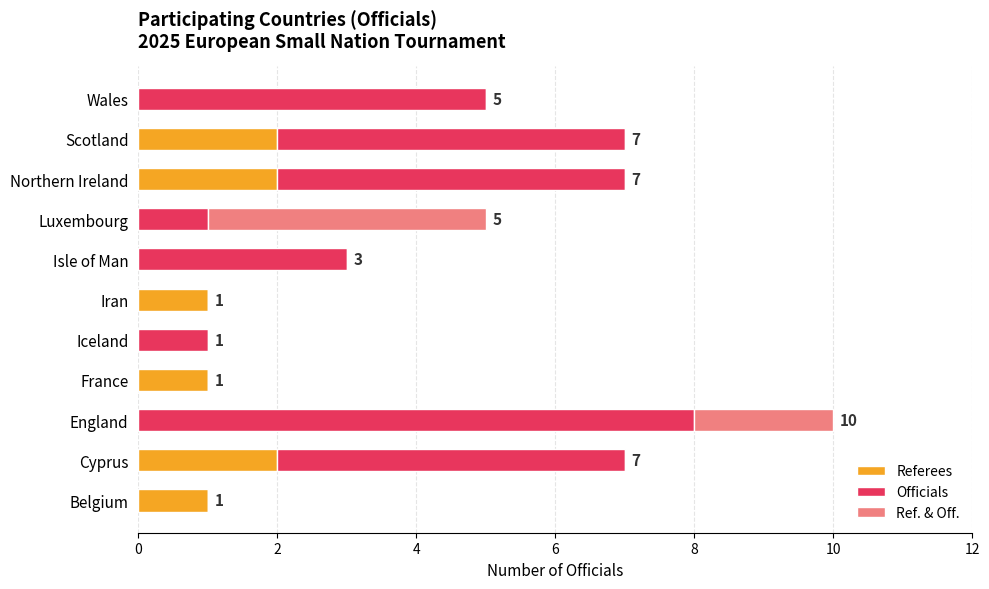

What are all the series names shown in the legend?

Referees, Officials, Ref. & Off.